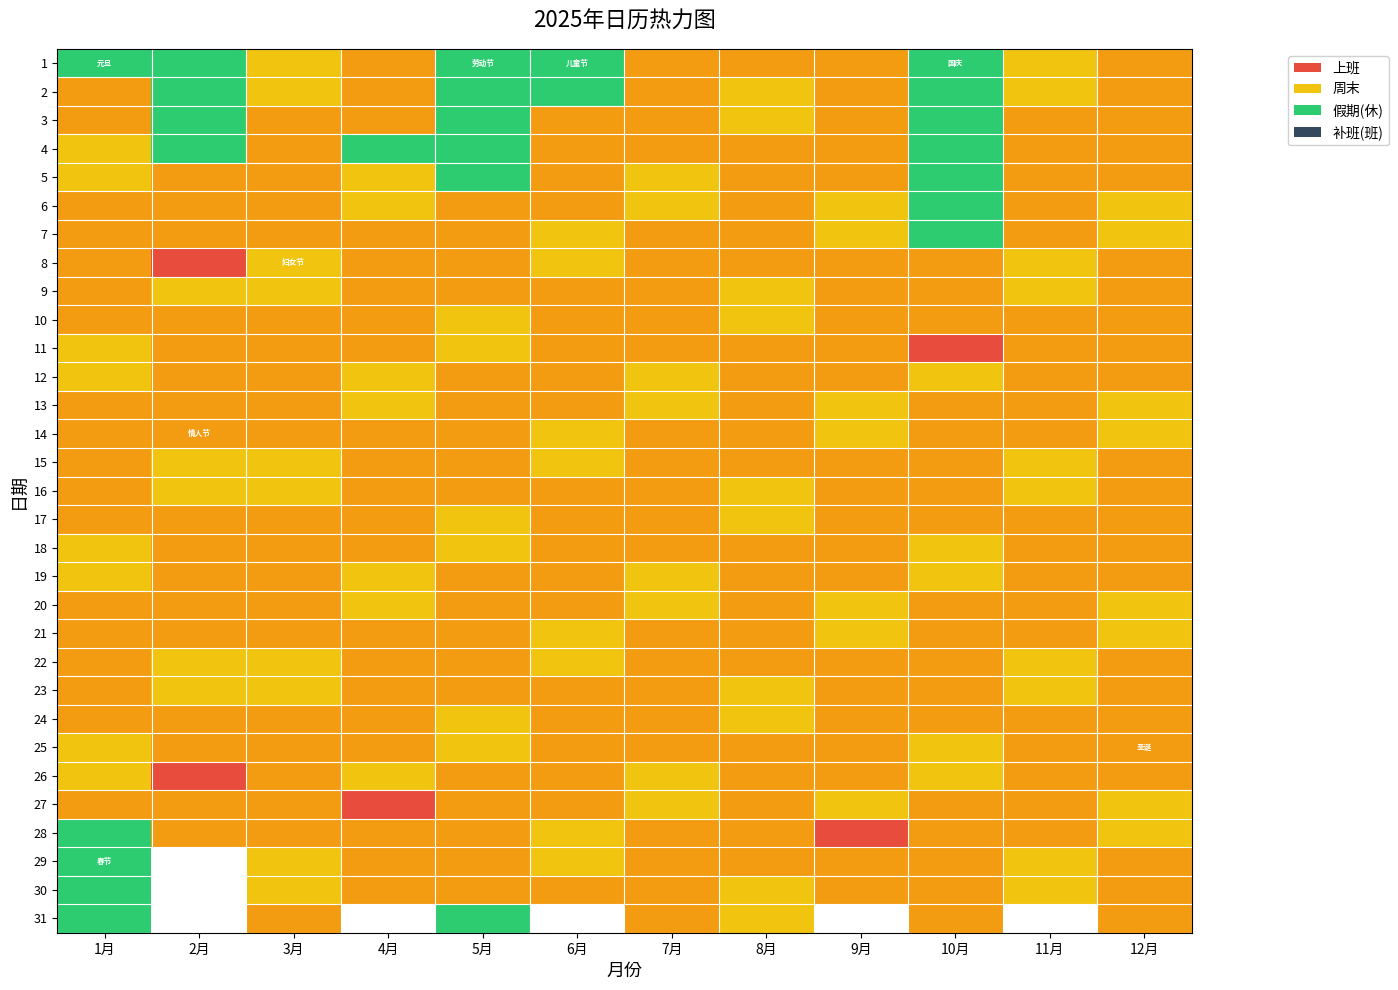

Is it true that 21 equals 1.4 at 7月?

False